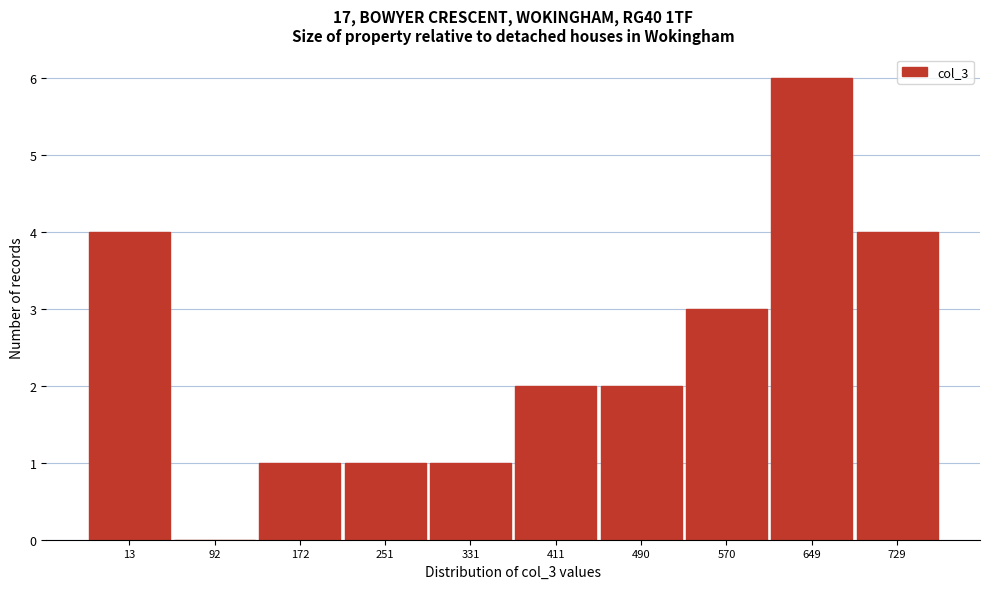

Reading left to right, extract all data points from this chart.

13=4	92=0	172=1	251=1	331=1	411=2	490=2	570=3	649=6	729=4